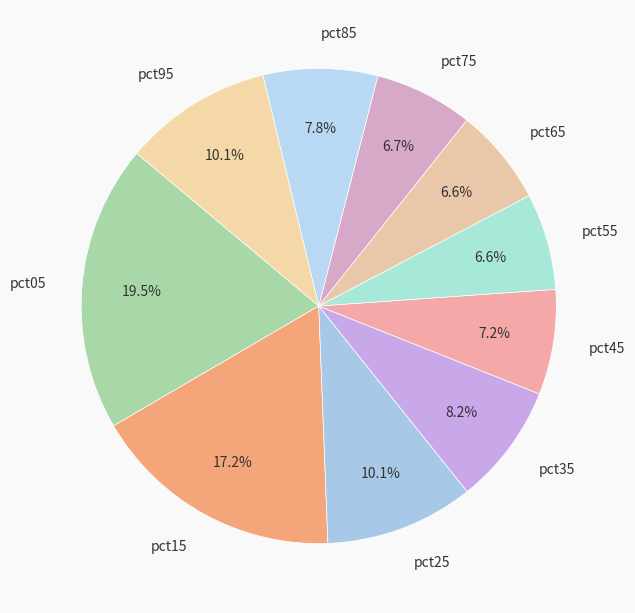

Combined, what portion of the pie is pct25 and pct95?

20.2%